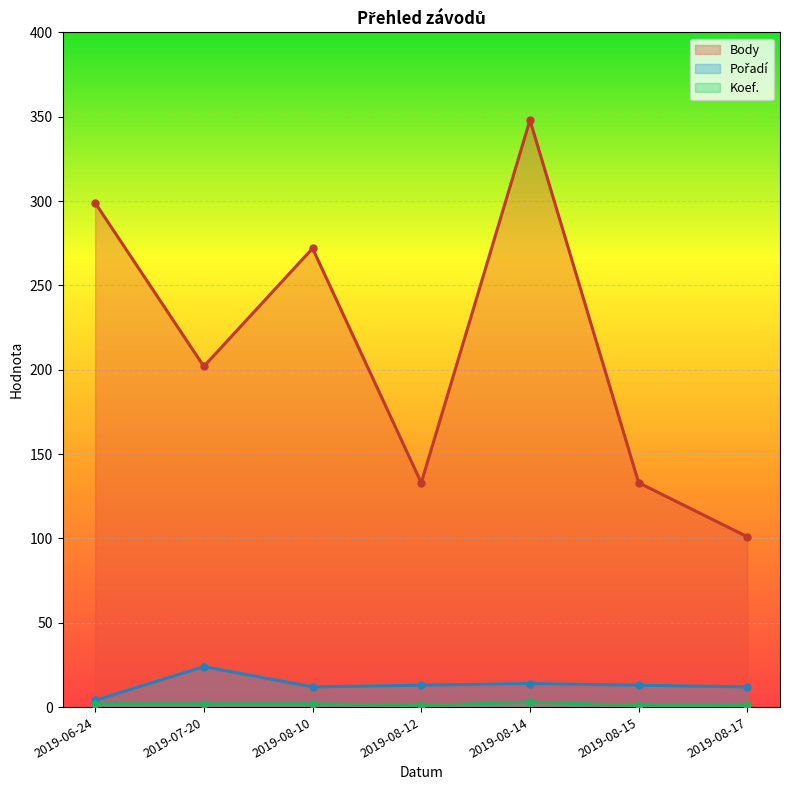

What is the spread (max minus min) of values at 2019-08-14?

345